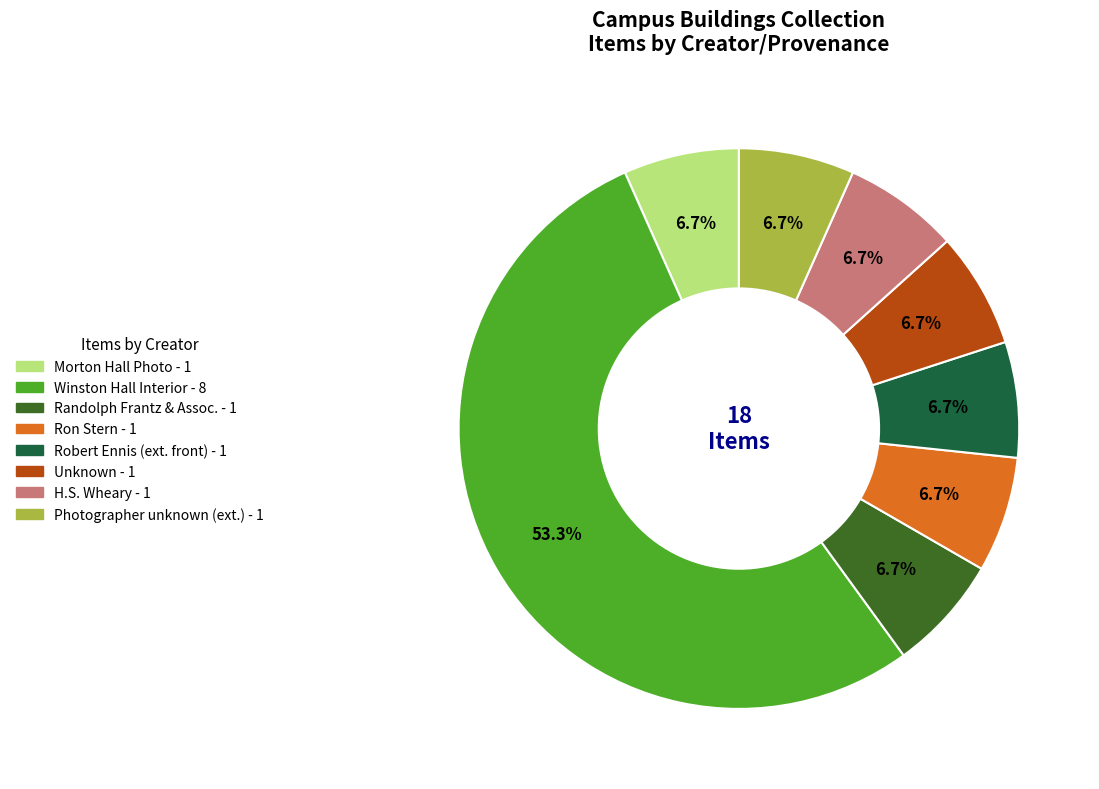

Does any single category account for the majority?

Yes